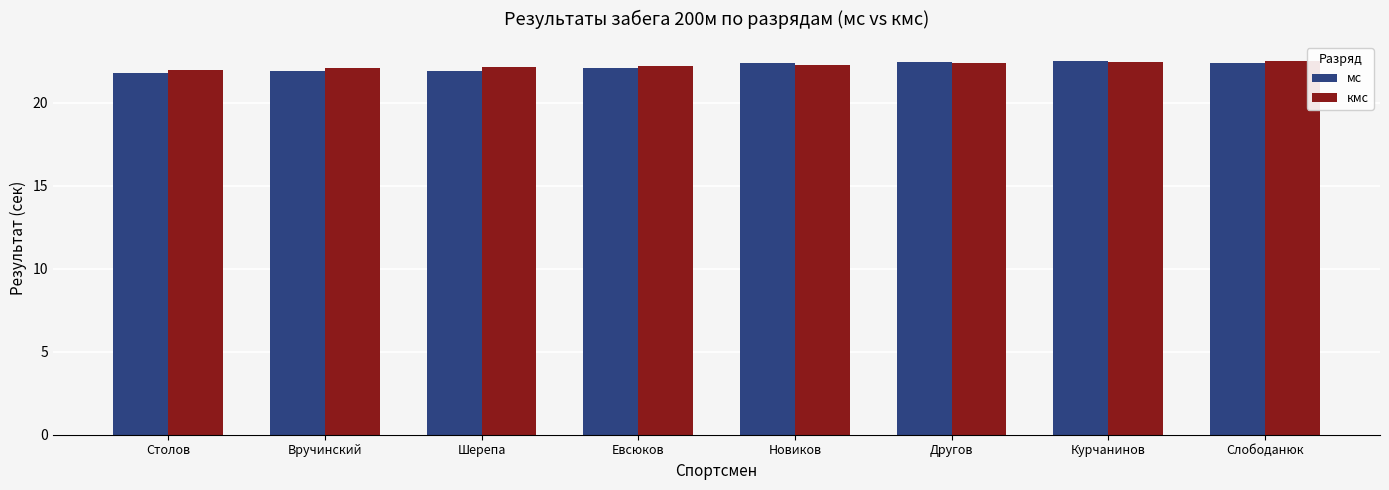

Count the number of data series in this chart.

2